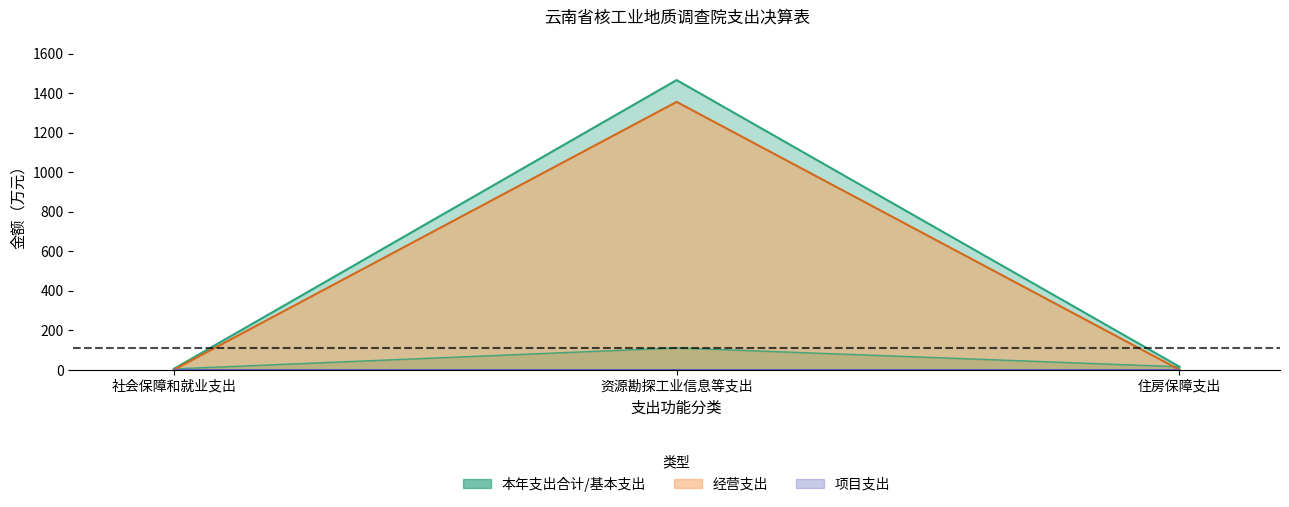

What position from the left is 资源勘探工业信息等支出?

2